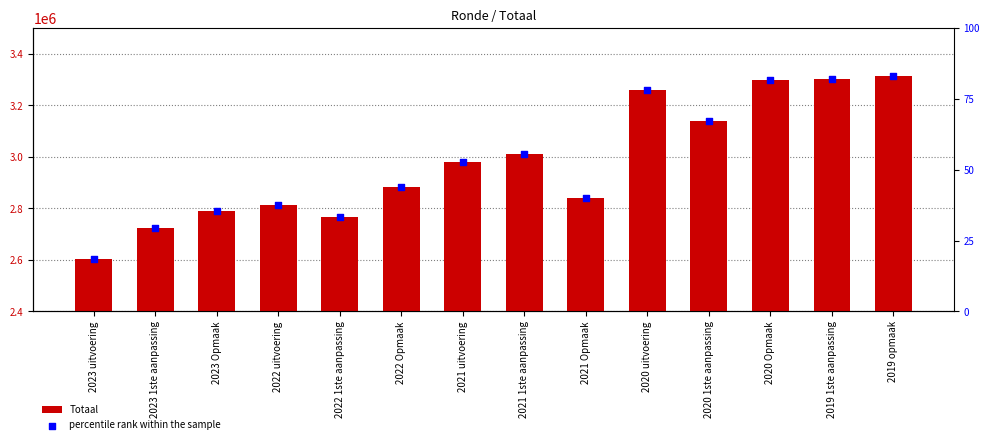

What are all the series names shown in the legend?

Totaal, percentile rank within the sample